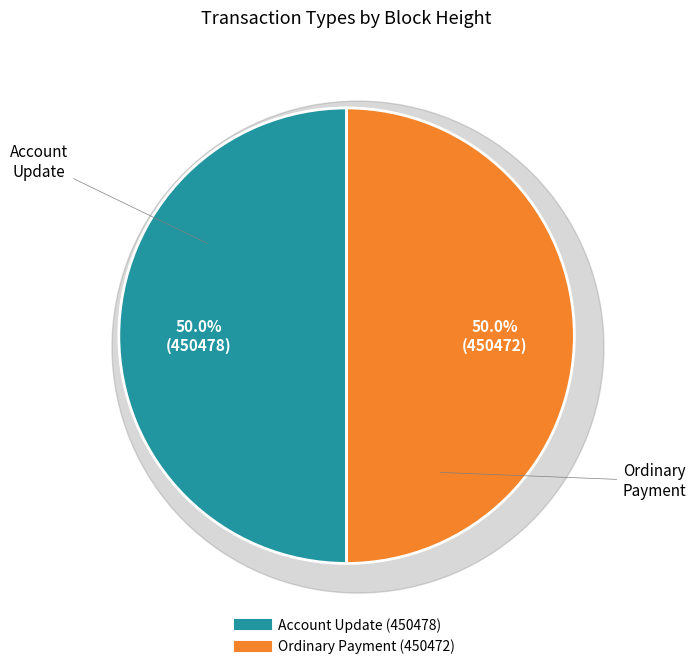

Rank the categories by value from highest to lowest.

Account Update (450478), Ordinary Payment (450472)